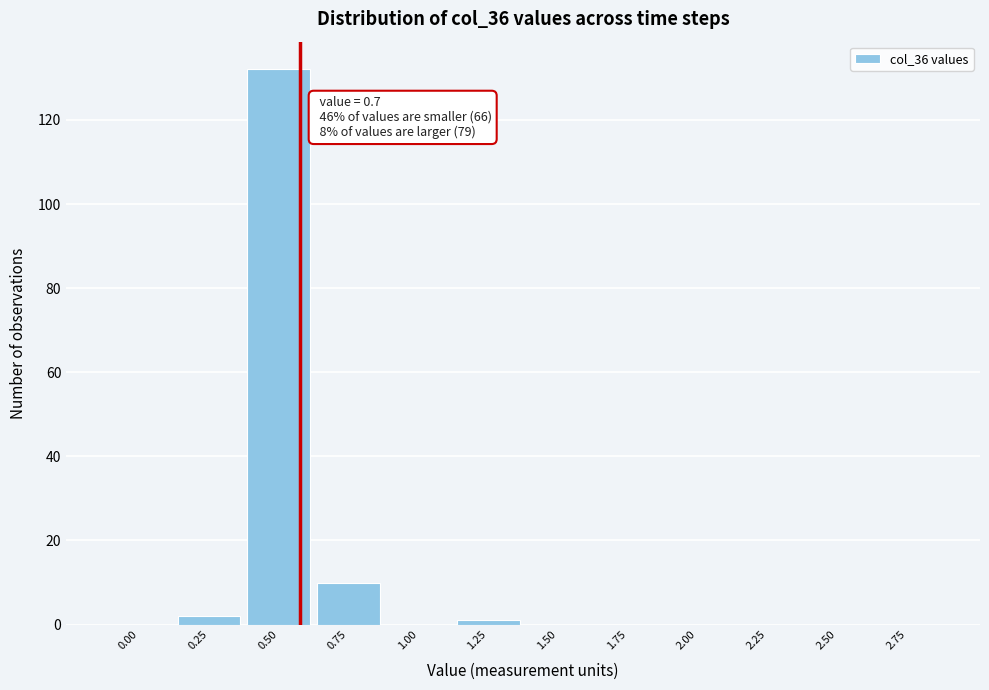

Reading left to right, extract all data points from this chart.

0.00=0	0.25=2	0.50=132	0.75=10	1.00=0	1.25=1	1.50=0	1.75=0	2.00=0	2.25=0	2.50=0	2.75=0